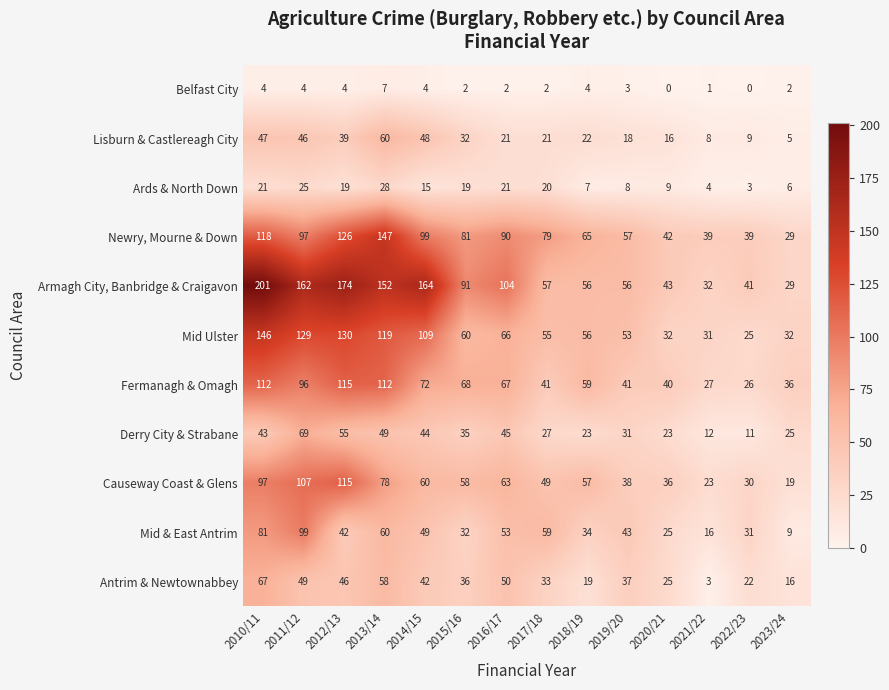

What is the spread (max minus min) of values at 2010/11?

197